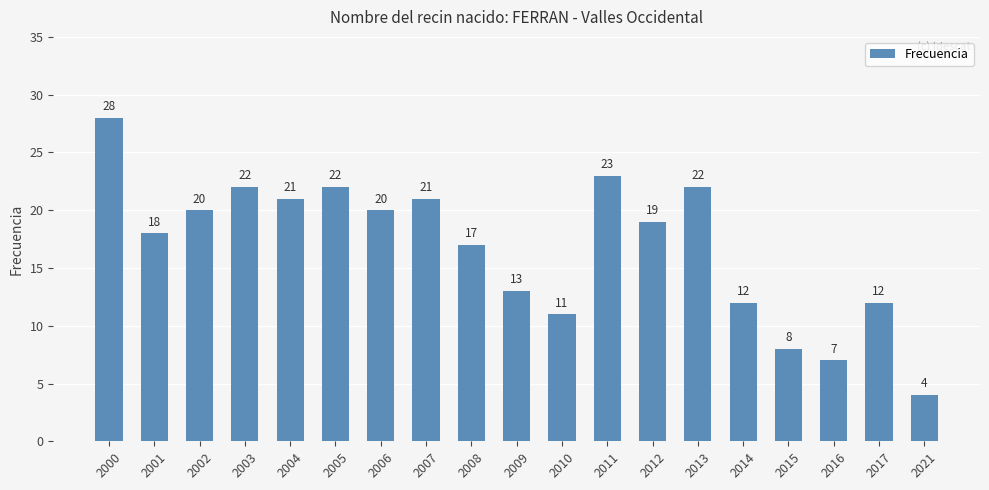

At which label does the data first exceed 19?

2000